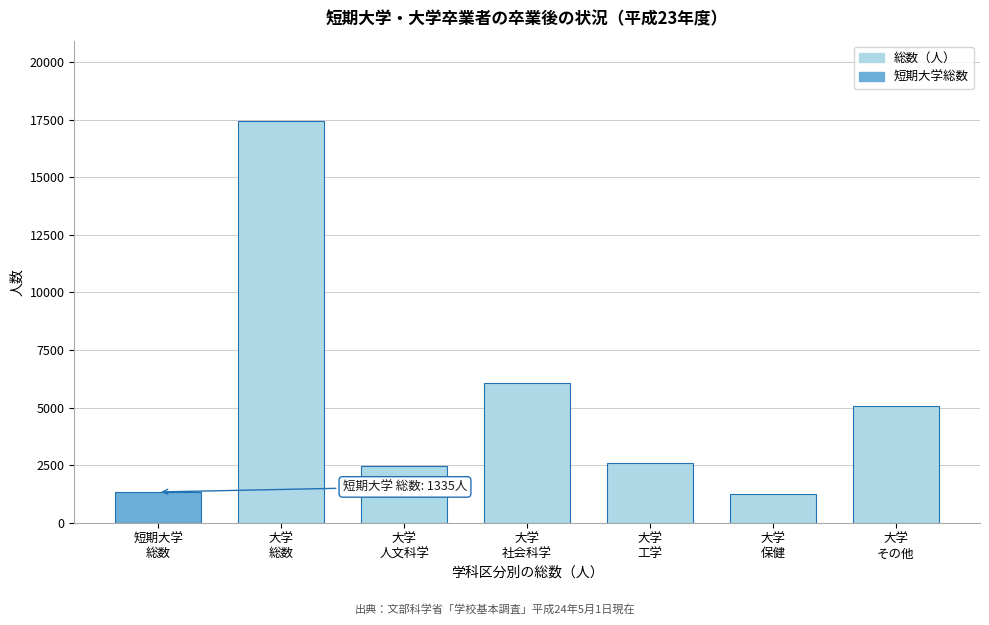

What is the average value?

5172